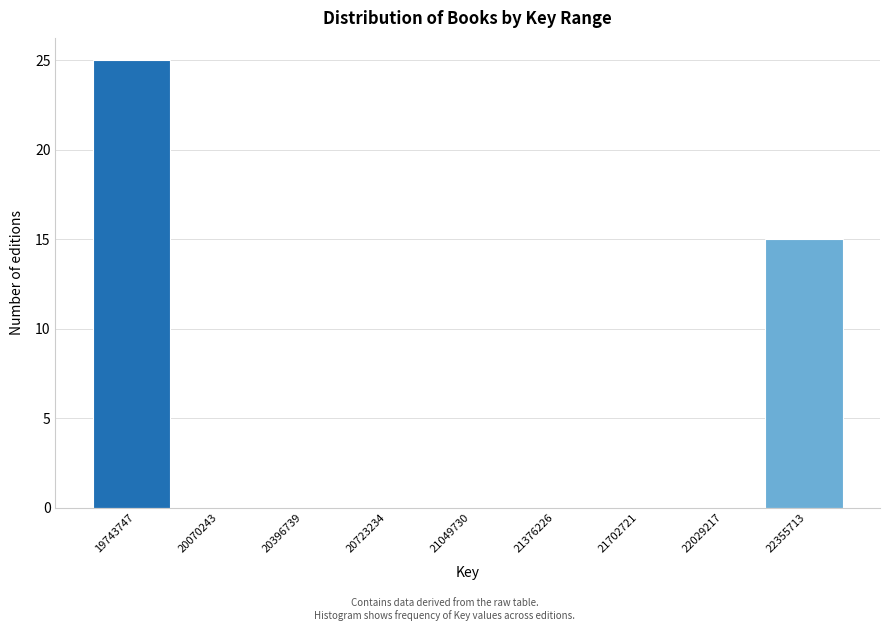

Reading left to right, list every bar in this chart as the range it spans on the x-axis followed by its height. Neither the bar edges nor the heights are printed on the chart, so give them approximately, as read against the axes.

19600000 to 19900000: 25
19900000 to 20250000: 0
20250000 to 20550000: 0
20550000 to 20900000: 0
20900000 to 21200000: 0
21200000 to 21550000: 0
21550000 to 21850000: 0
21850000 to 22200000: 0
22200000 to 22500000: 15